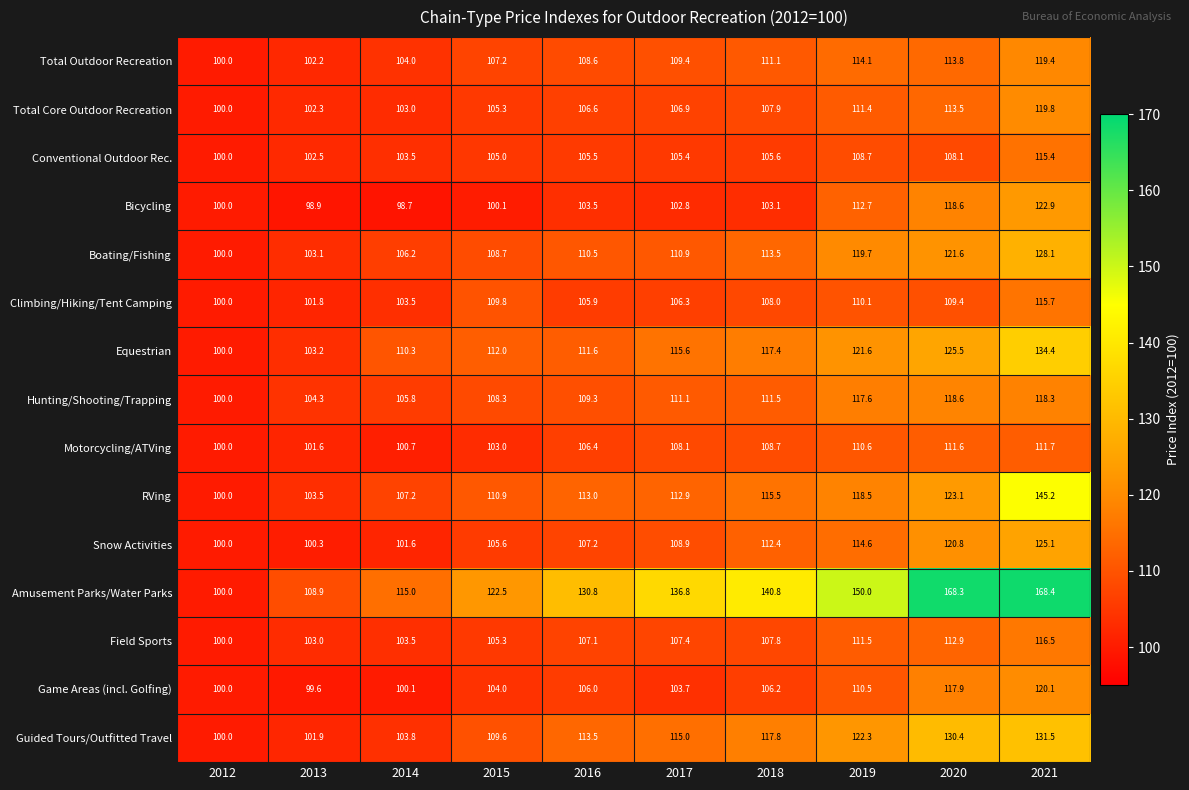

Which series has the largest range (max minus min)?

Amusement Parks/Water Parks